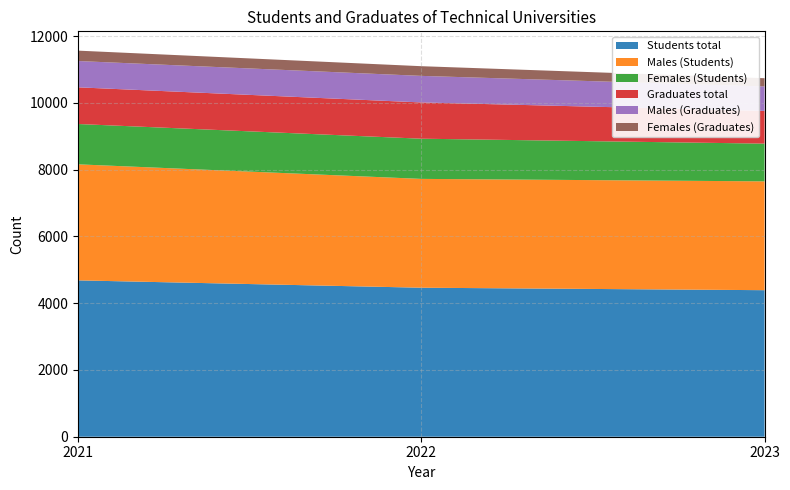

Reading left to right, list all the values displayed in this chart.

Students total: 4684	4464	4390
Males (Students): 3476	3260	3260
Females (Students): 1208	1204	1130
Graduates total: 1099	1086	980
Males (Graduates): 788	796	733
Females (Graduates): 311	290	247